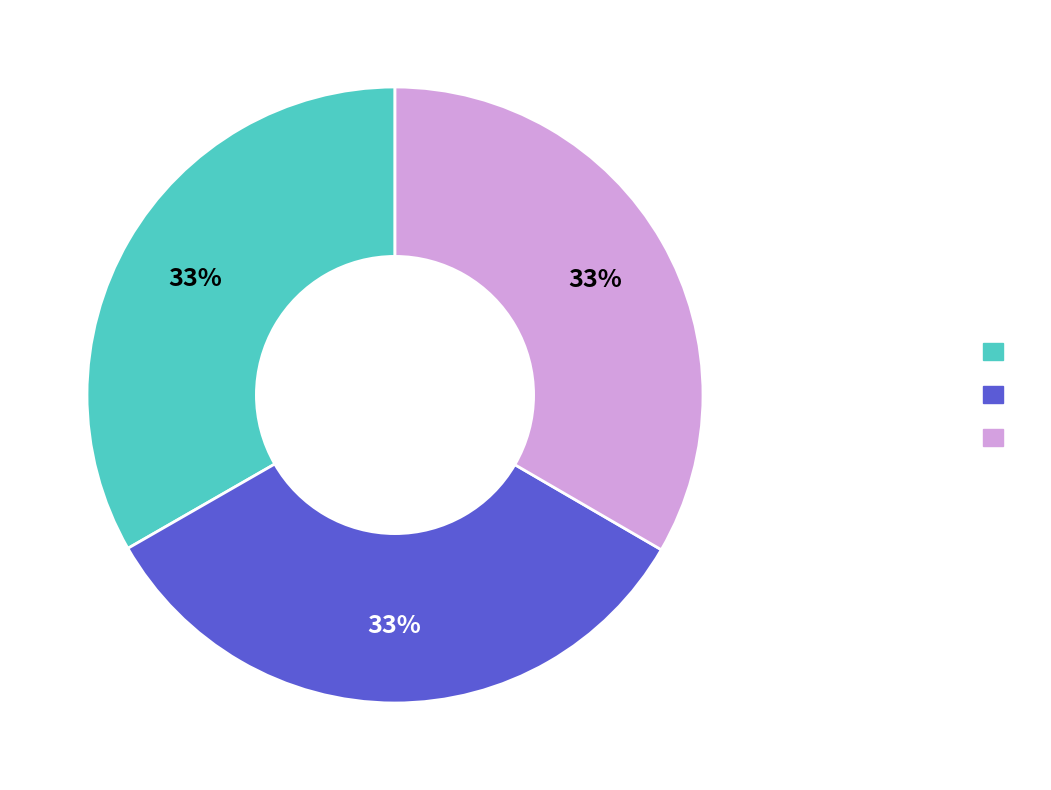

To the nearest percent, what is the average slice percentage?

33%